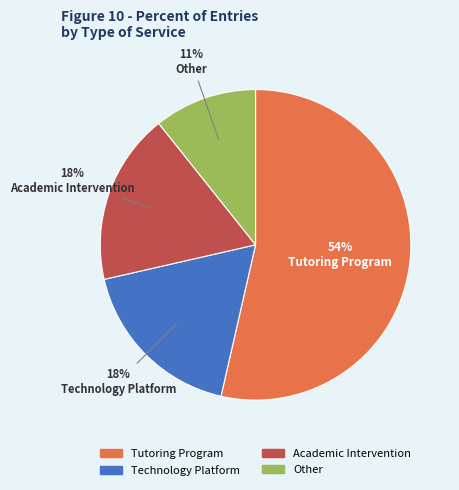

How many slices are in this pie chart?

4